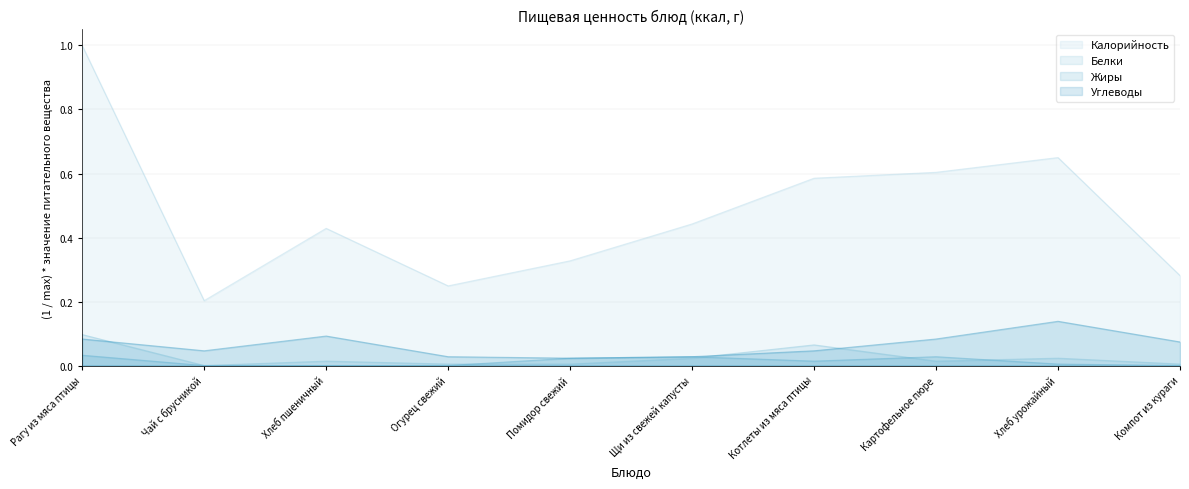

How many distinct data groups are displayed?

4